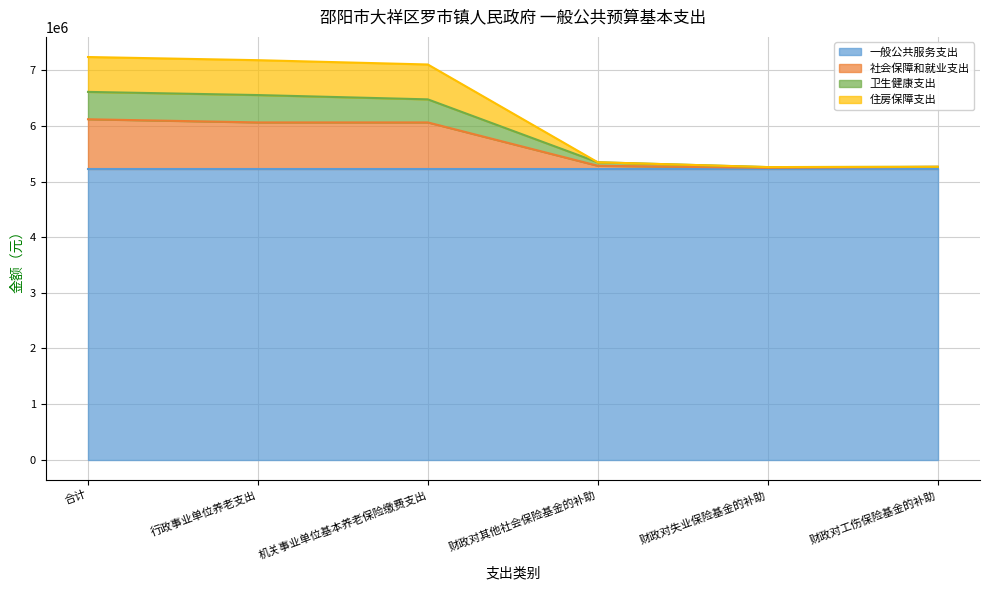

What is the lowest value of the 一般公共服务支出 series?

5226324.0